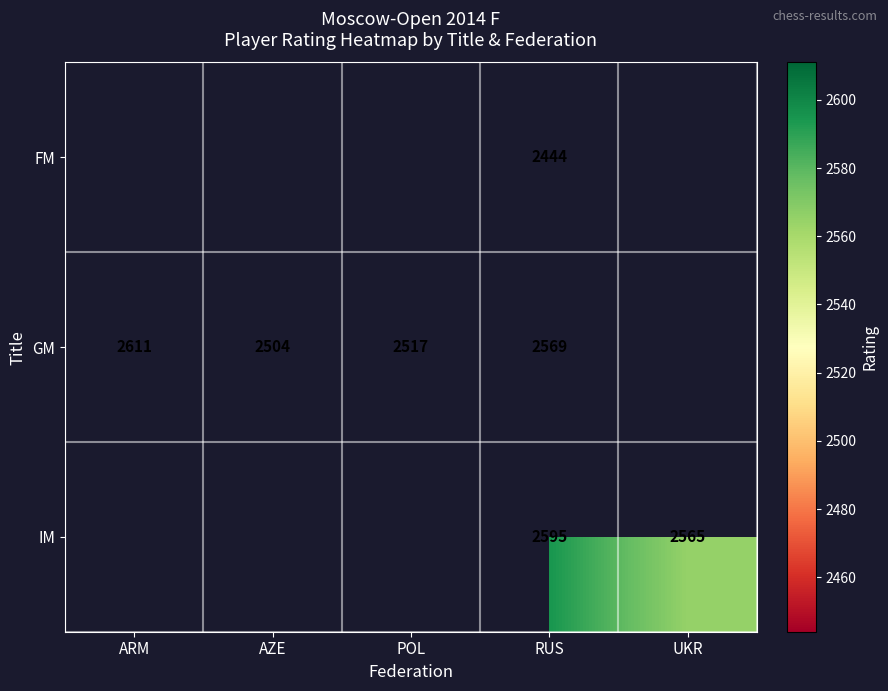

What is the total value across all series at RUS?

7608